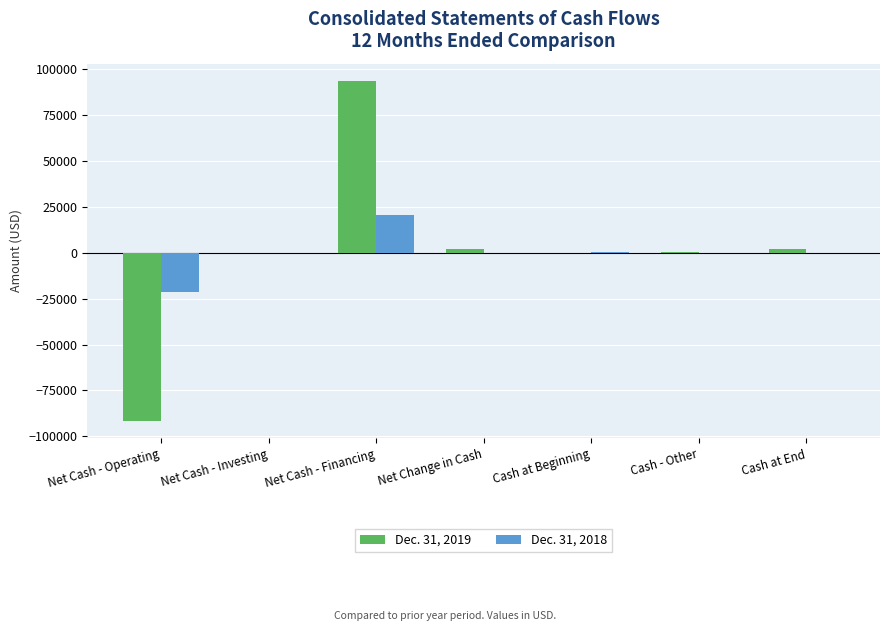

The value of Dec. 31, 2018 at Cash - Other is 0. True or false?

True